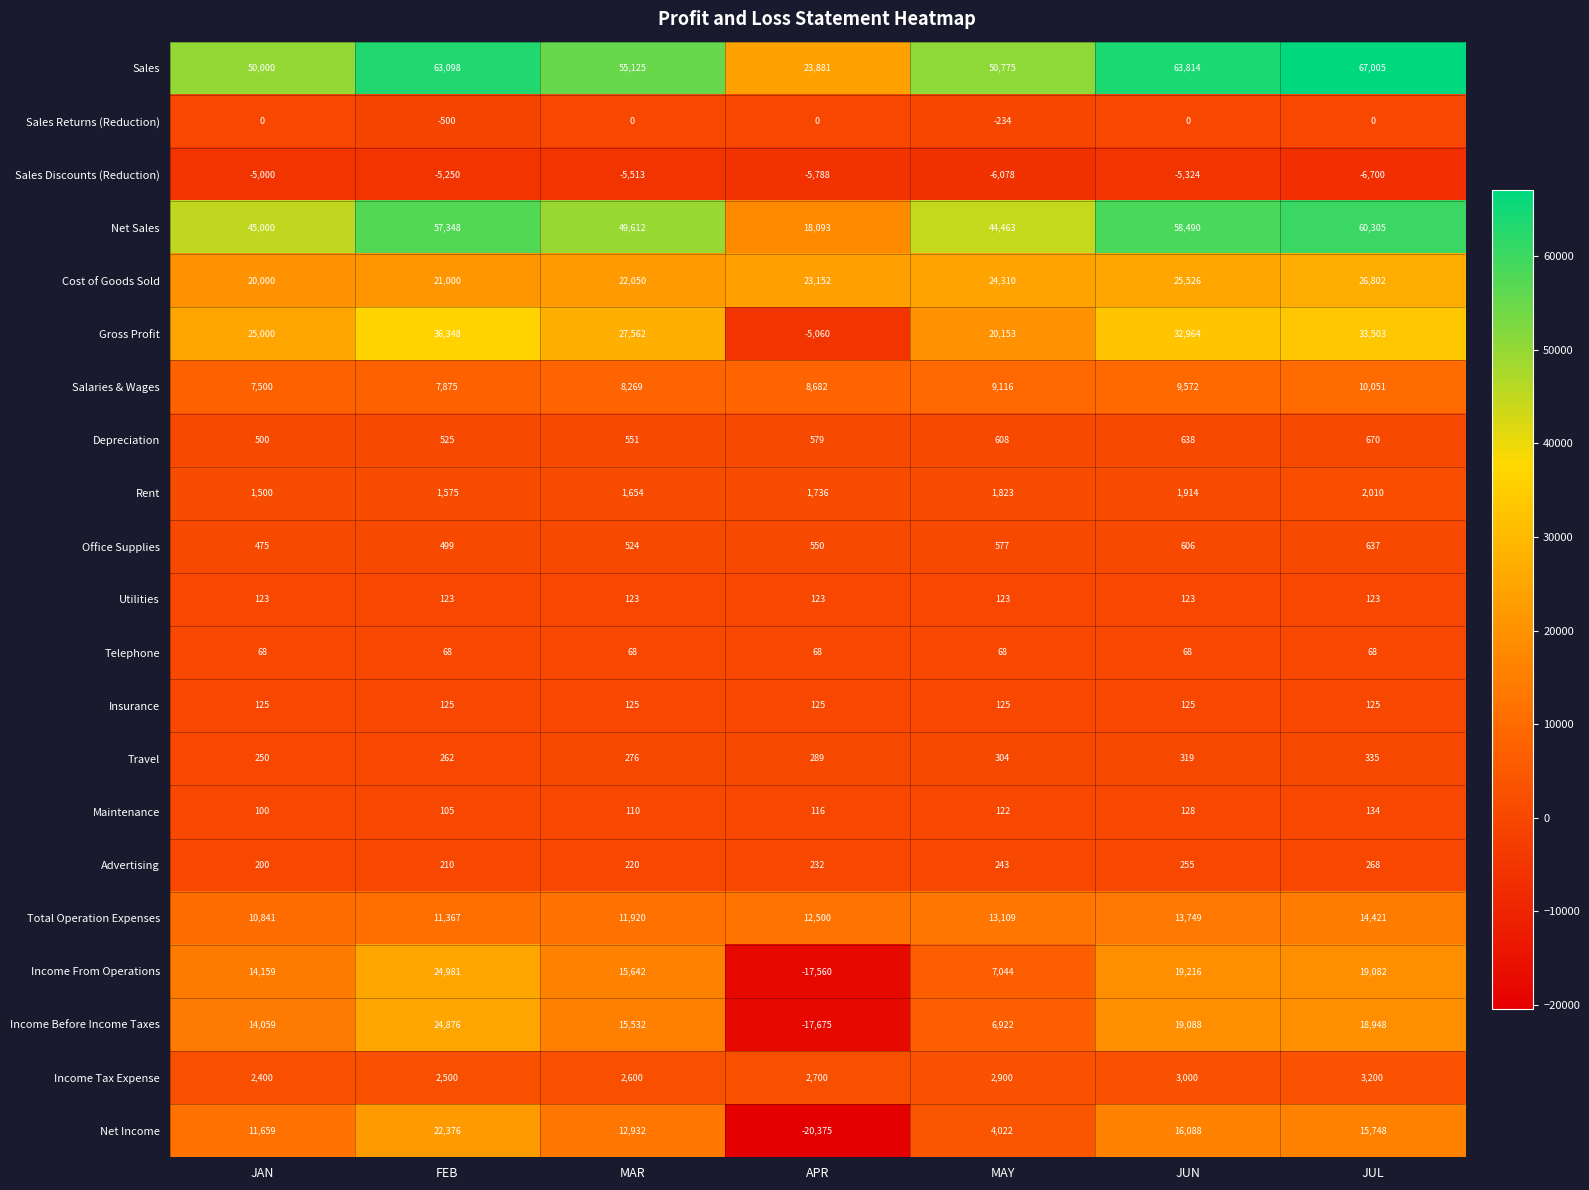

Which series has the largest total across all categories?

Sales